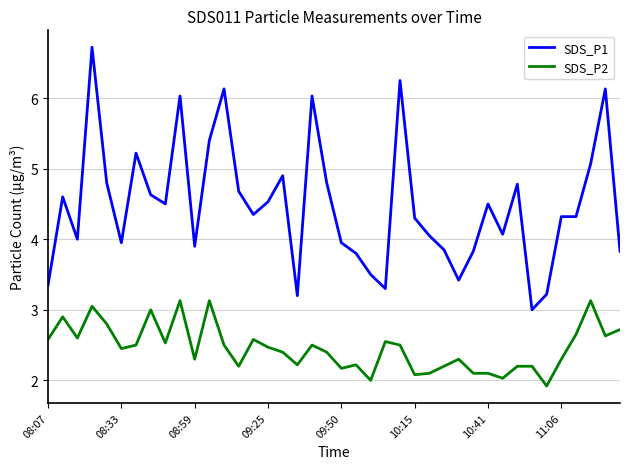

What is the average value of the SDS_P1 series?

4.5